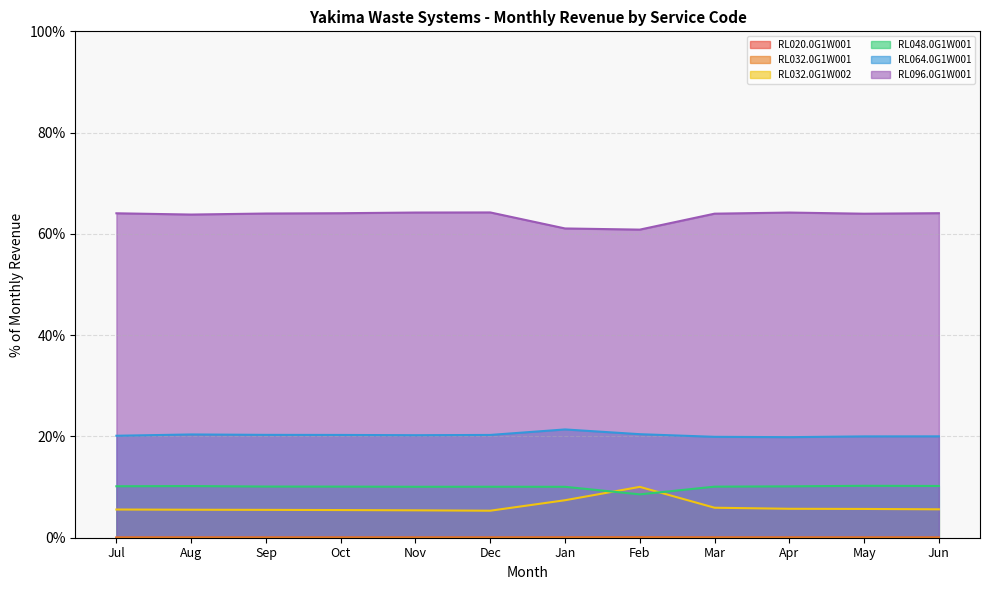

Which series has the largest total across all categories?

RL096.0G1W001